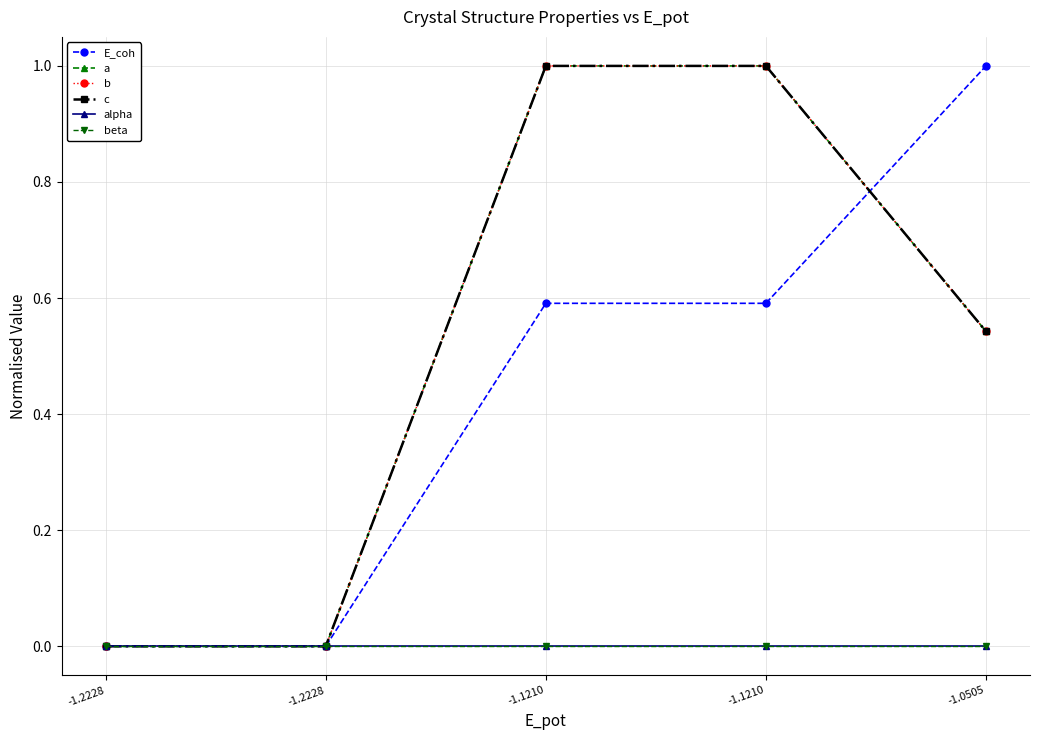

Is this an area chart (filled region under the line)?

No